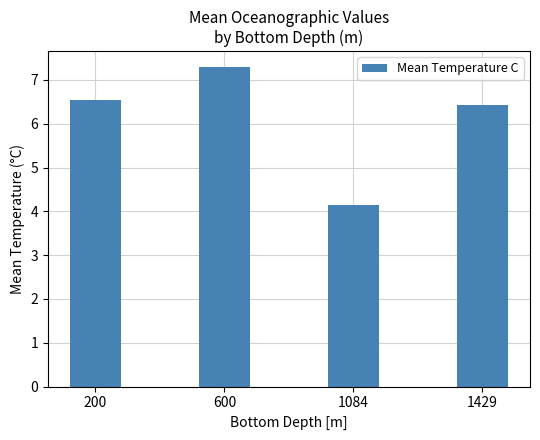

How many series are shown in this chart?

1